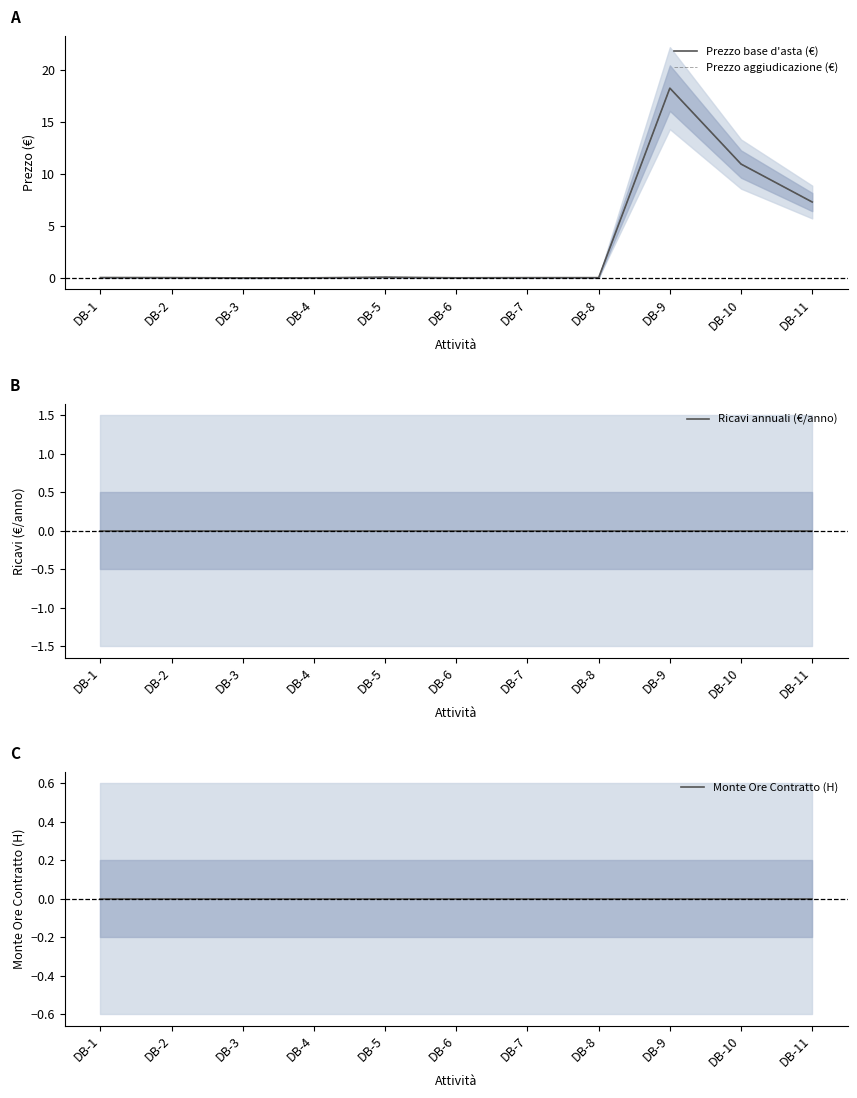

The value of Prezzo aggiudicazione (€) at DB-9 is 18.2. True or false?

True